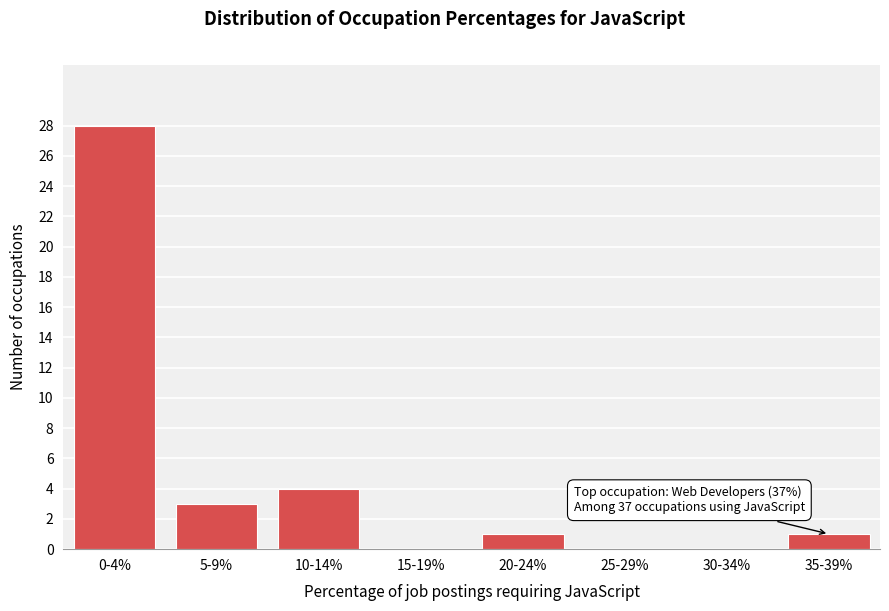

Reading left to right, what are all the values shown in this chart?

0-4%=28	5-9%=3	10-14%=4	15-19%=0	20-24%=1	25-29%=0	30-34%=0	35-39%=1